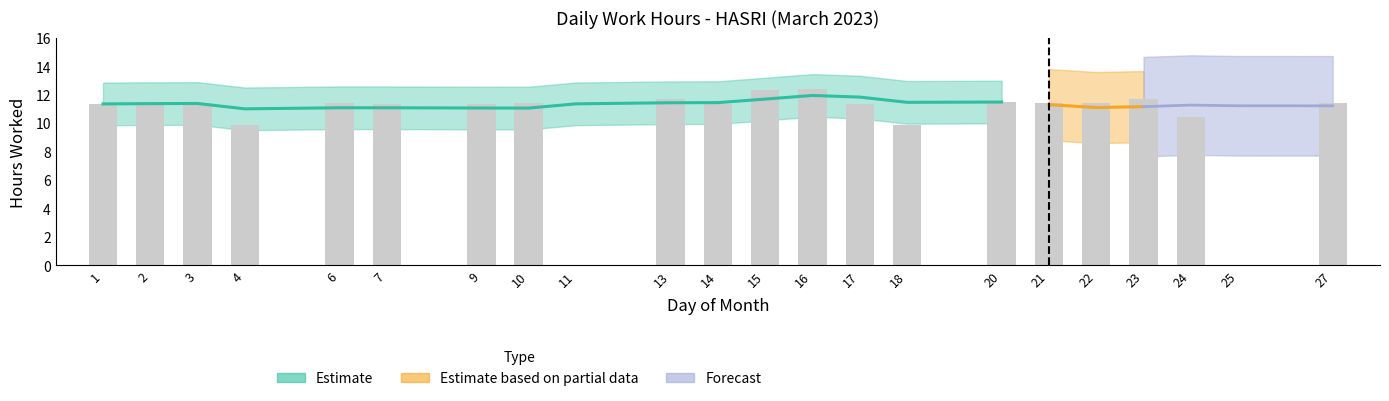

Does the chart contain stacked bars?

No